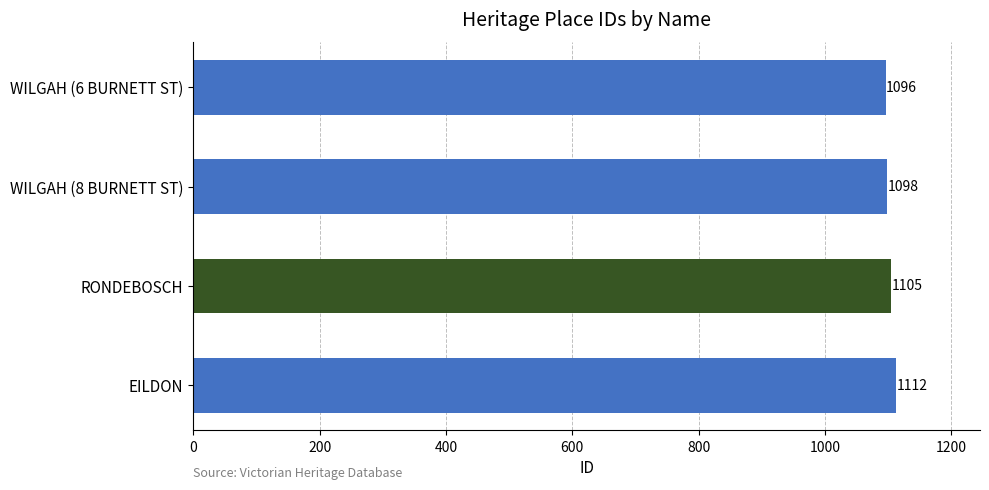

Read the value at RONDEBOSCH, to the nearest 5.

1105